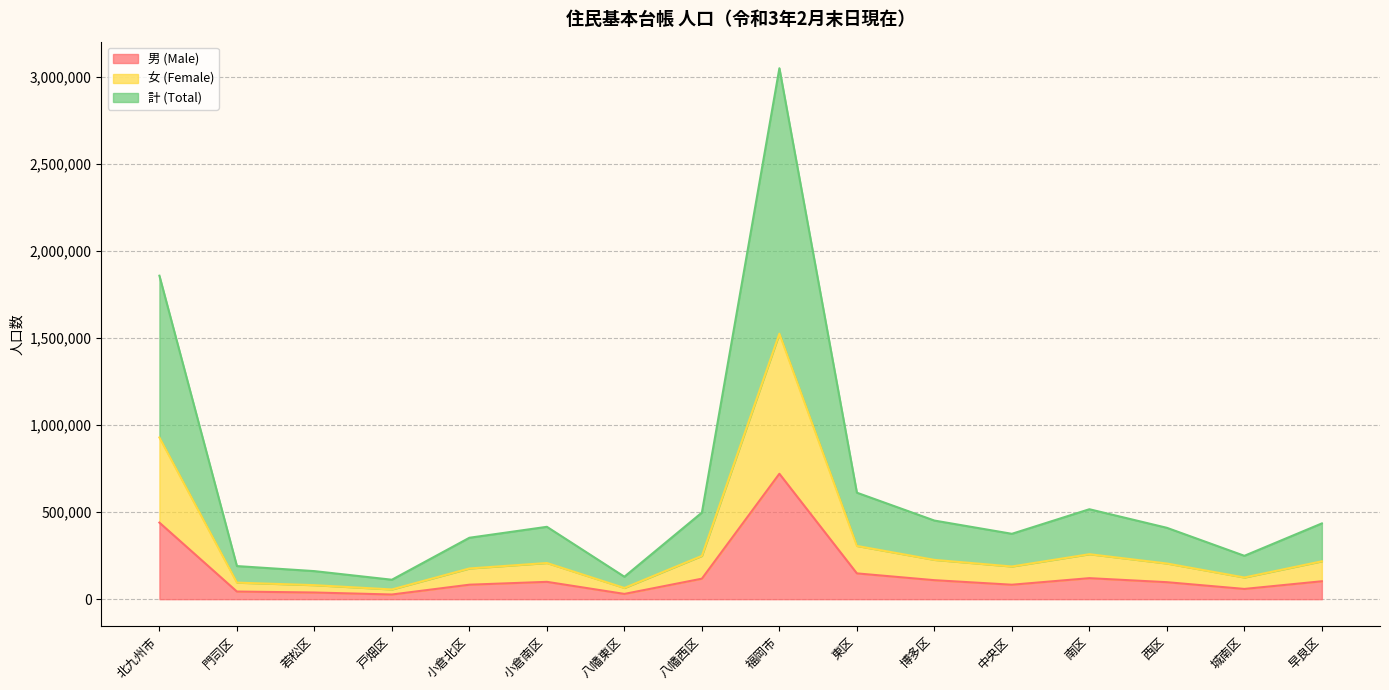

What is the value of the 男 (Male) point at the 14th from the left?

97630